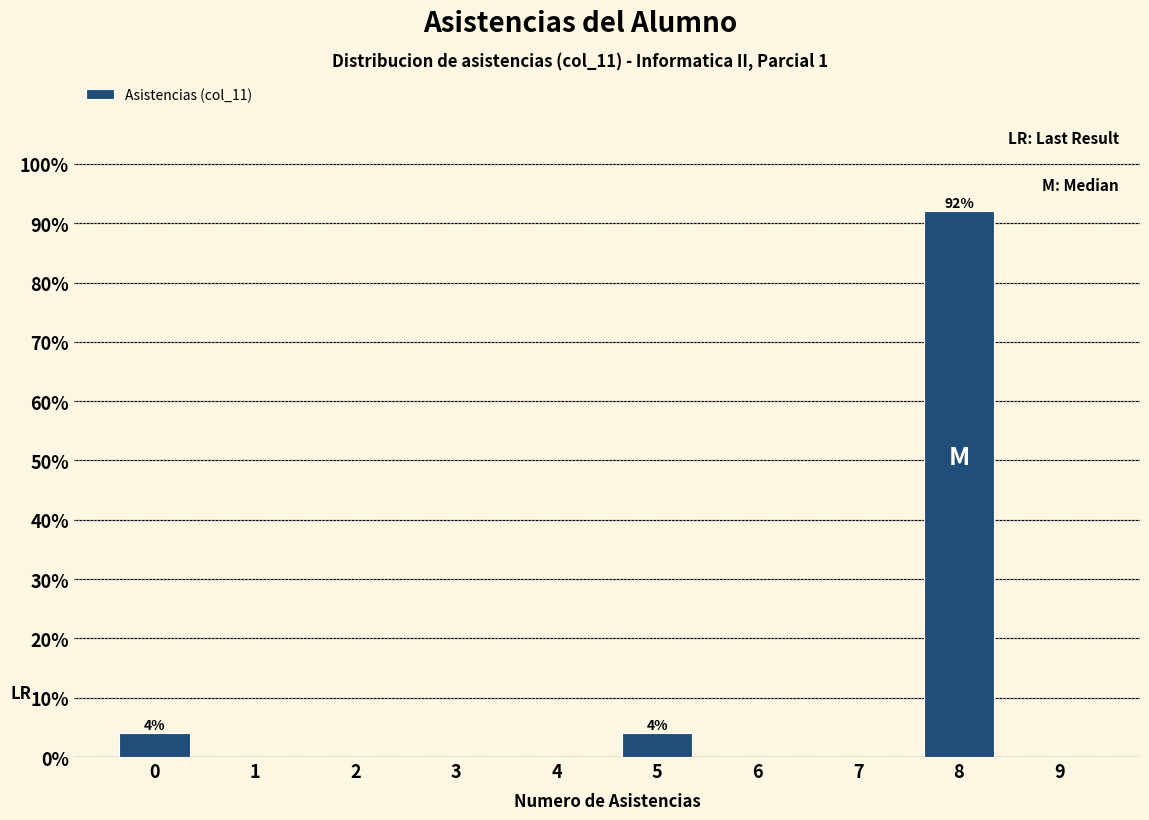

Reading left to right, extract all data points from this chart.

0=4	5=4	8=92